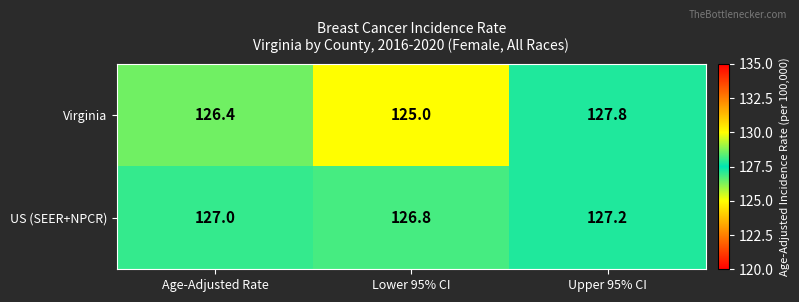

At which category does the chart reach its peak across all series?

Upper 95% CI